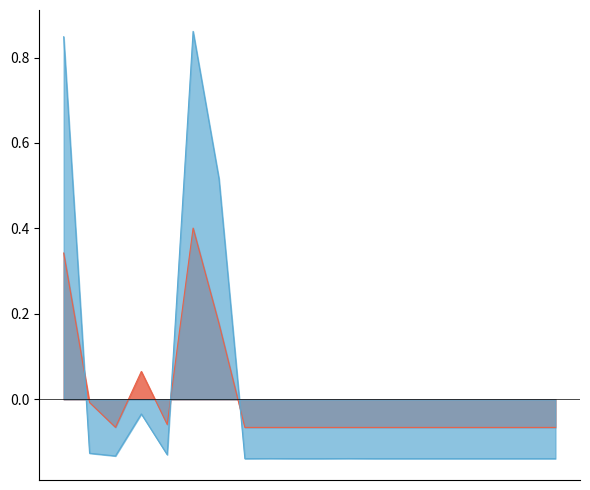

Which series changed the most between 1 and 13?

仙北市